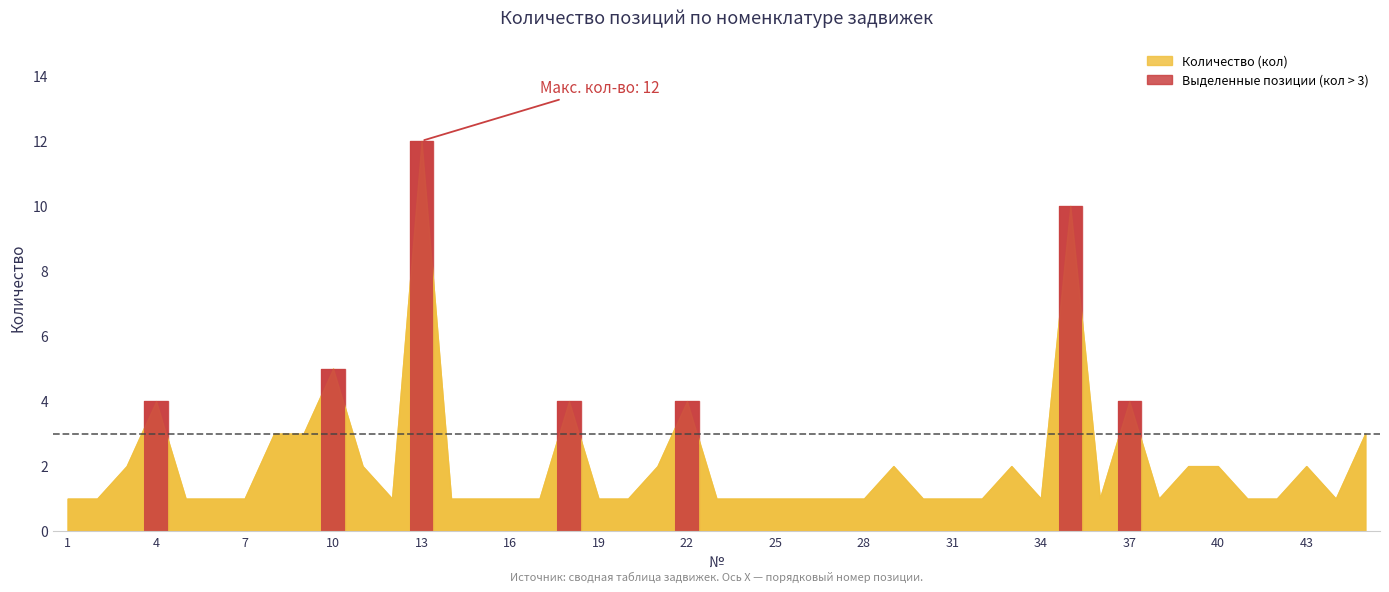

What is the average value?

6